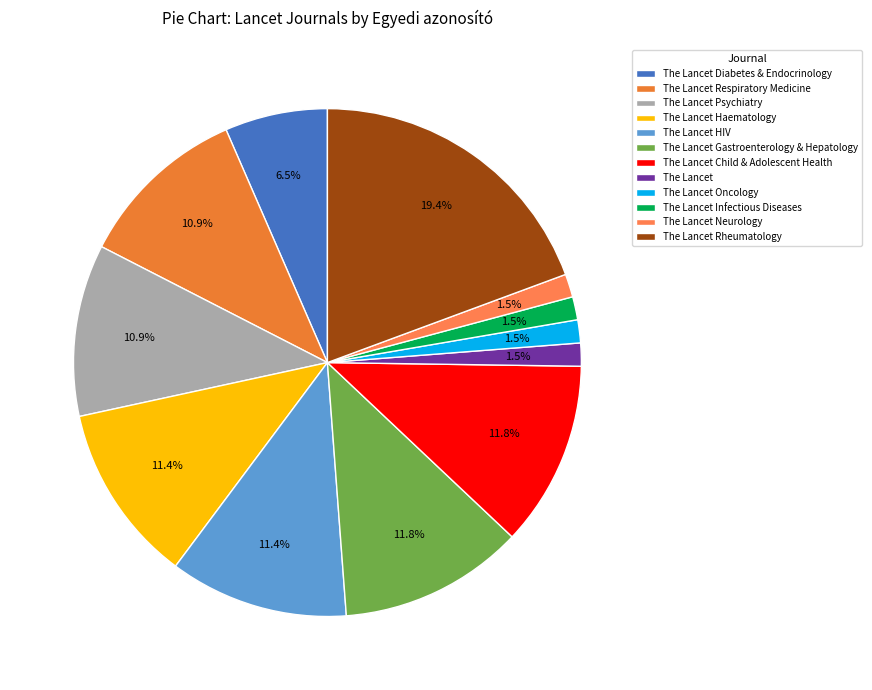

What percentage is the The Lancet Rheumatology slice, to the nearest percent?

19%